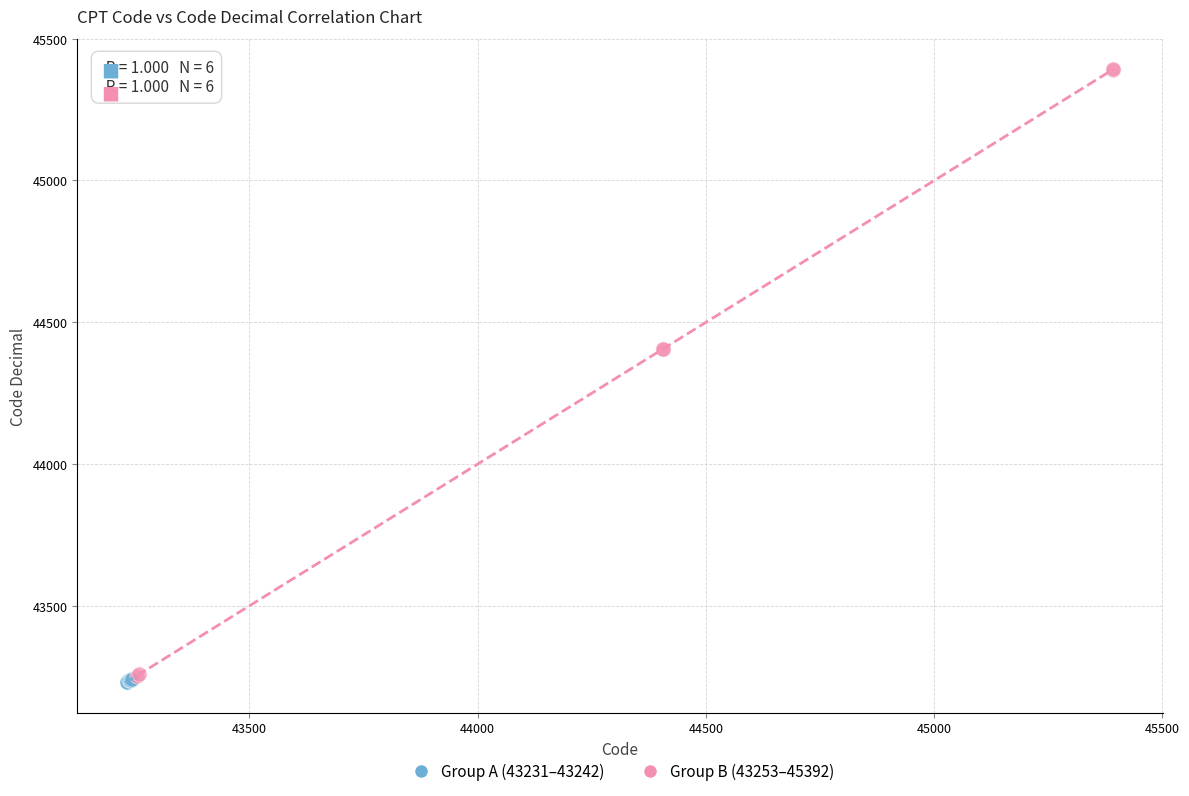

Which series has the widest spread of Y values?

Group B (43253–45392)